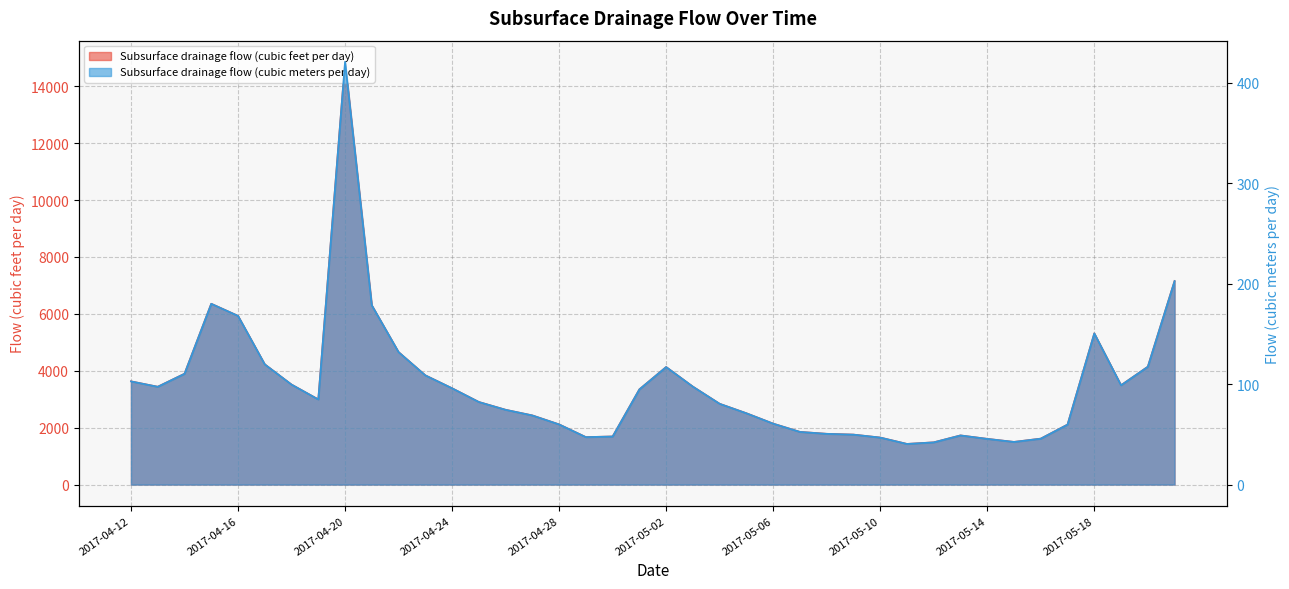

True or false: Subsurface drainage flow (cubic meters per day) and Subsurface drainage flow (cubic feet per day) intersect in this chart.

False